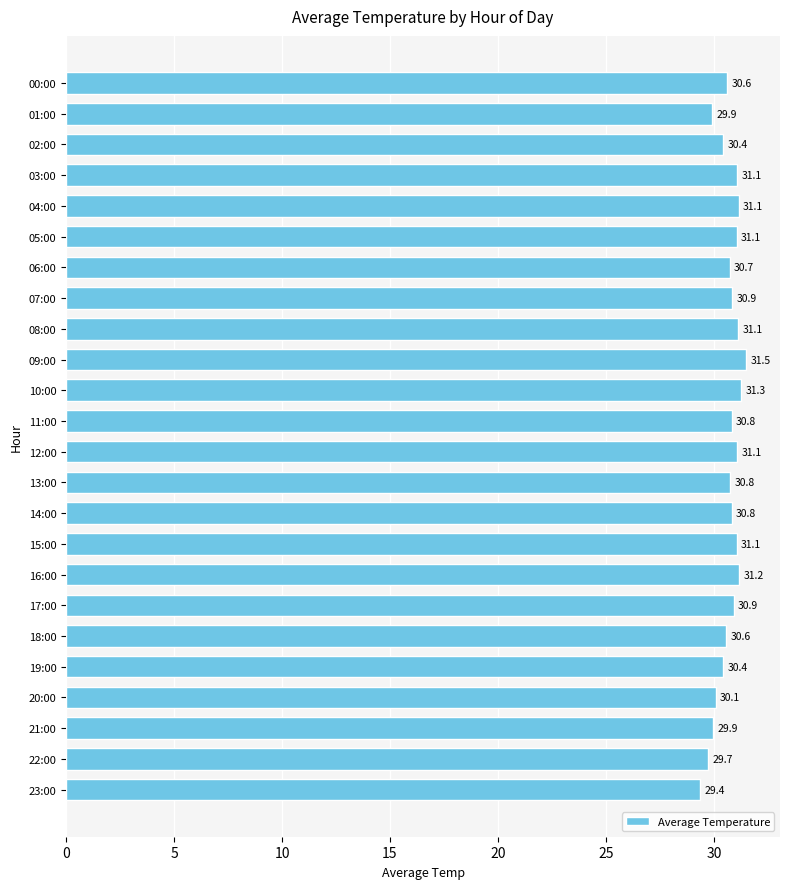

What is the difference between the second highest and second lowest values?

1.6